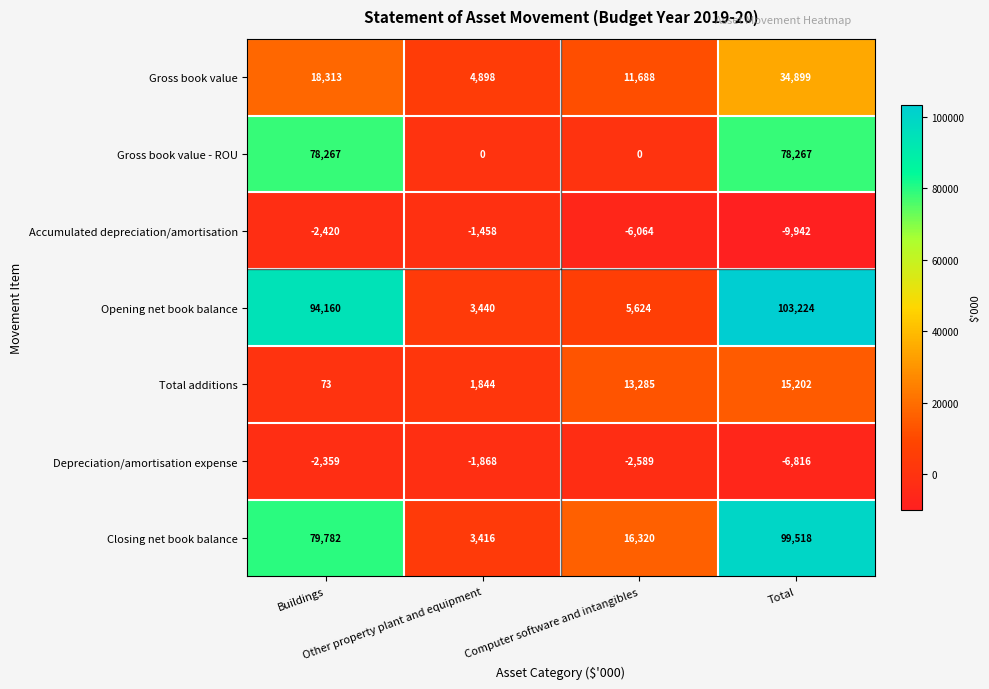

What is the lowest value of the Gross book value series?

4898